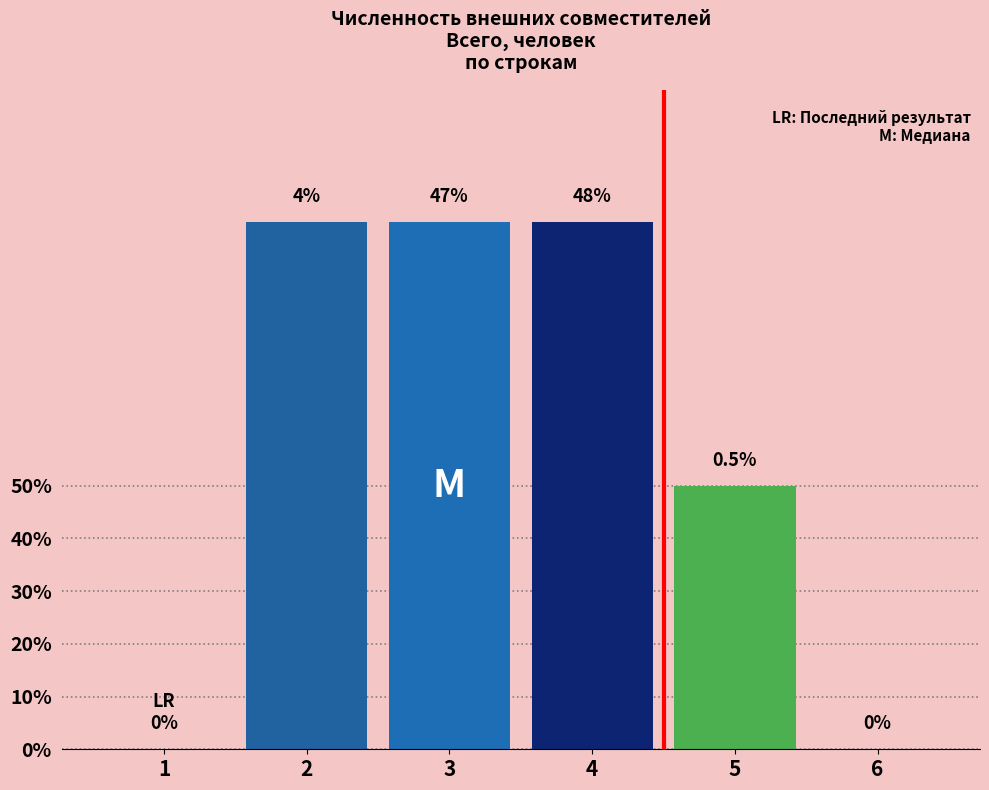

Which has a higher value, 4 or 3?

4